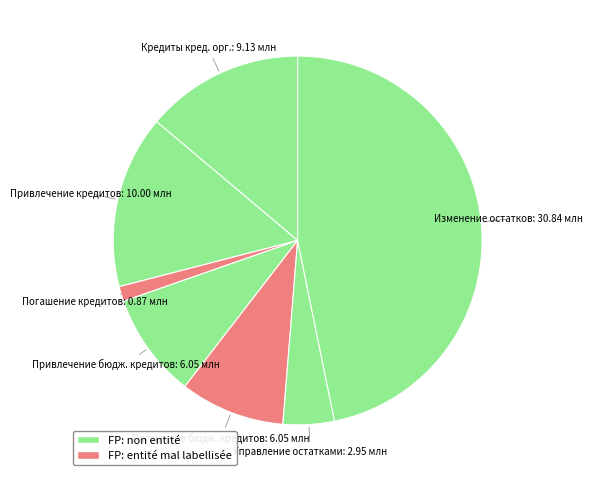

To the nearest percent, what is the average slice percentage?

14%